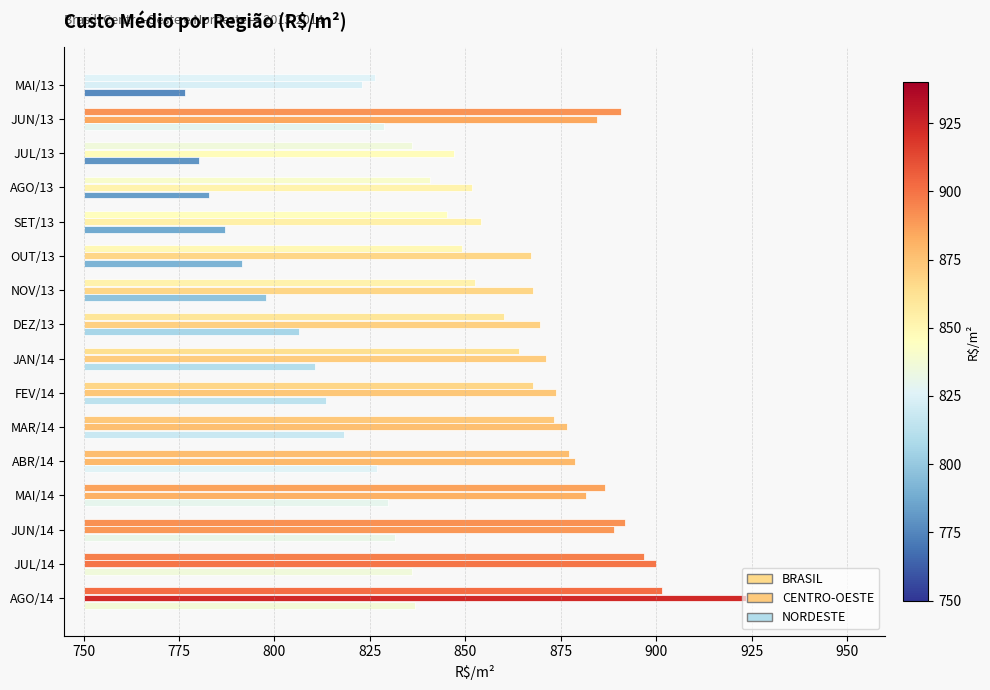

At which category is the sum across all series the highest?

AGO/14